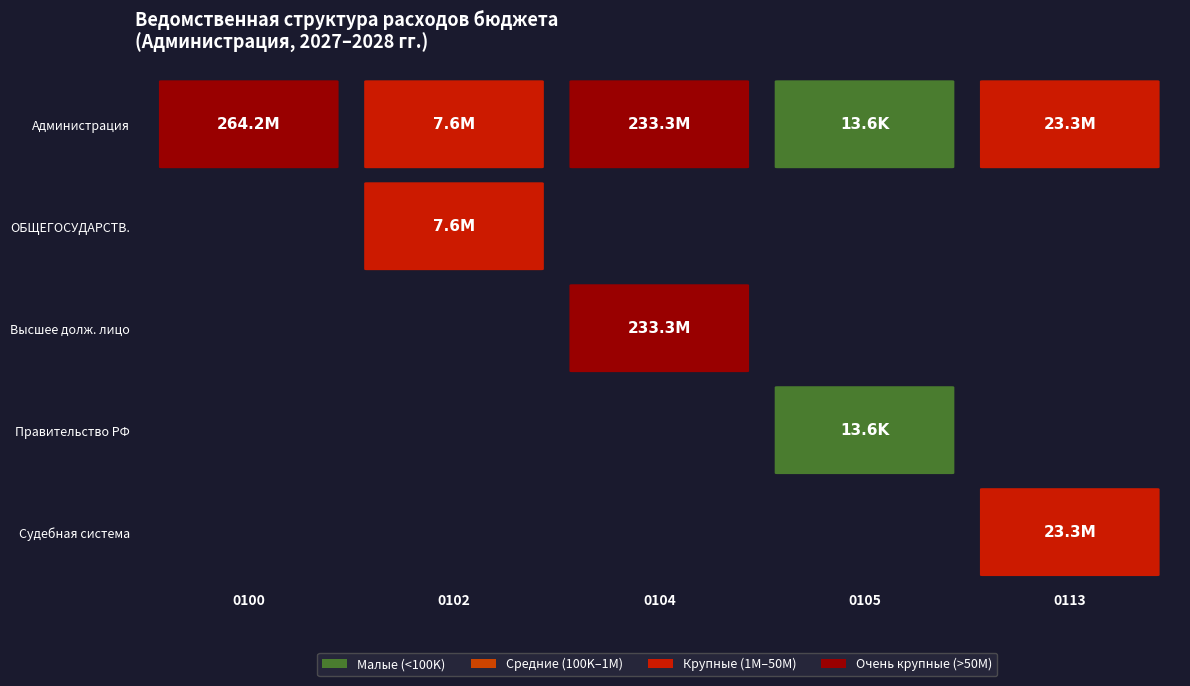

What value does the 2027 series have at 3?

233316921.7